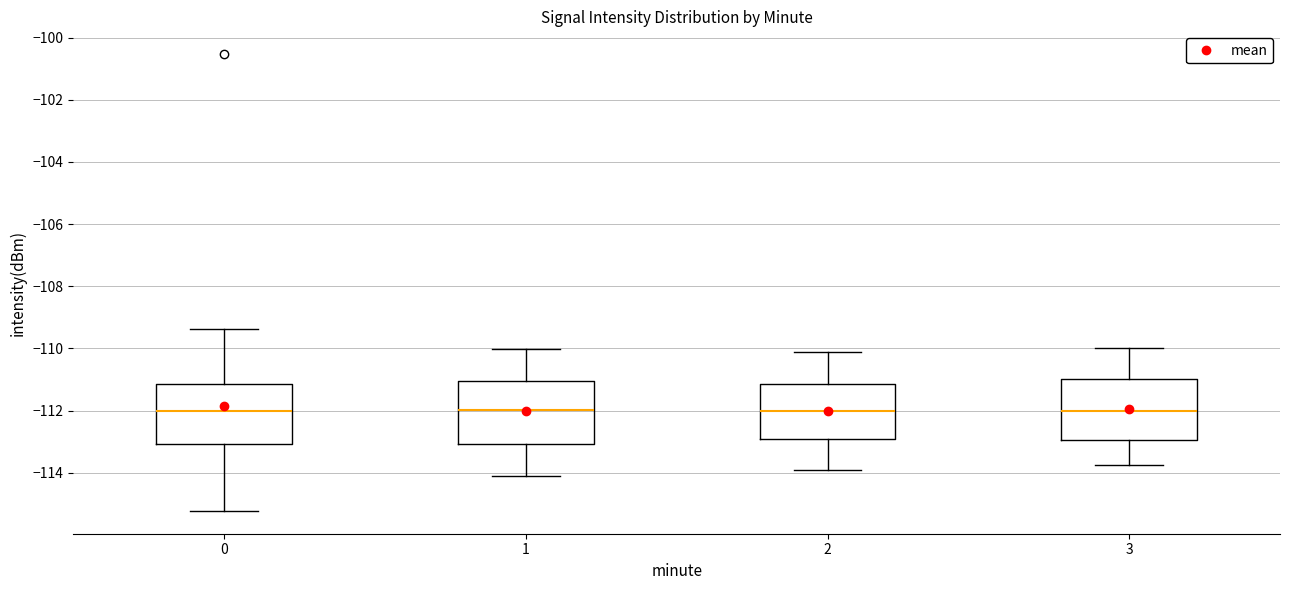

Reading left to right, read every box against the y-axis: the position of its median line, the range the box covers, and the ends of its whiskers. The values are not printed on the chart, so give them approximately, as read against the axis.

0: median -112.0, box -113.0 to -111.2, whiskers -115.2 to -109.4
1: median -112.0, box -113.0 to -111.0, whiskers -114.0 to -110.0
2: median -112.0, box -112.8 to -111.2, whiskers -113.8 to -110.0
3: median -112.0, box -113.0 to -111.0, whiskers -113.8 to -110.0